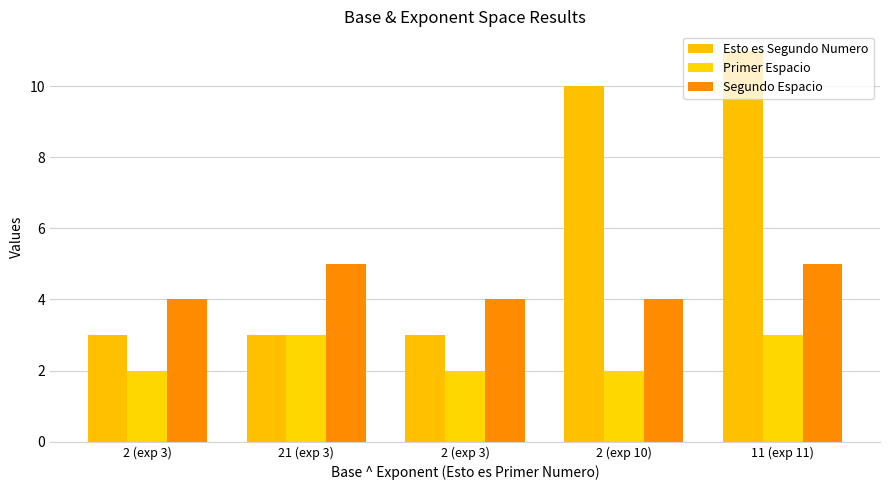

What is the maximum value shown in the chart?

11